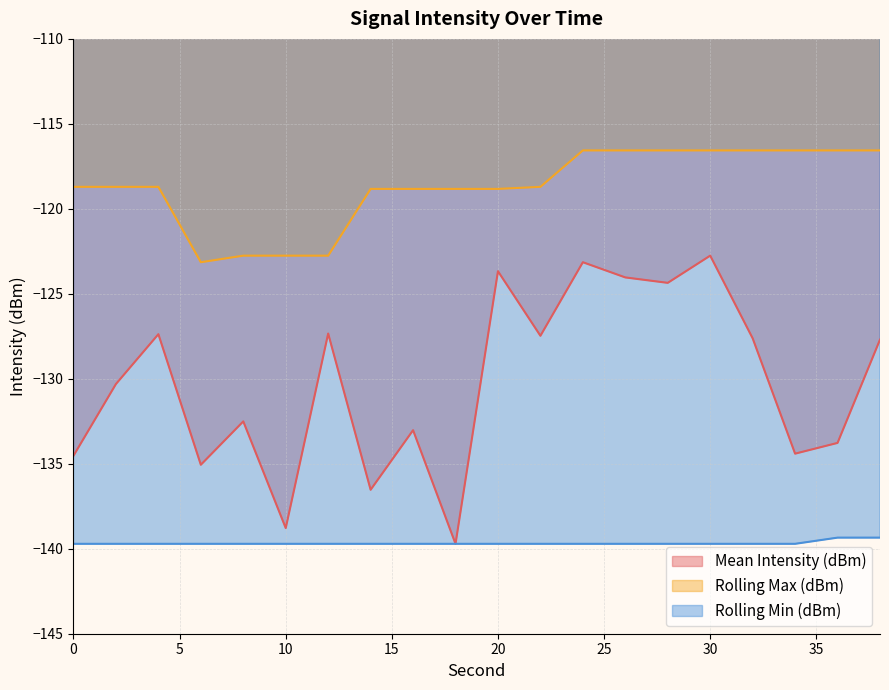

True or false: Rolling Max (dBm) has a value of -34.3 at 8.

False